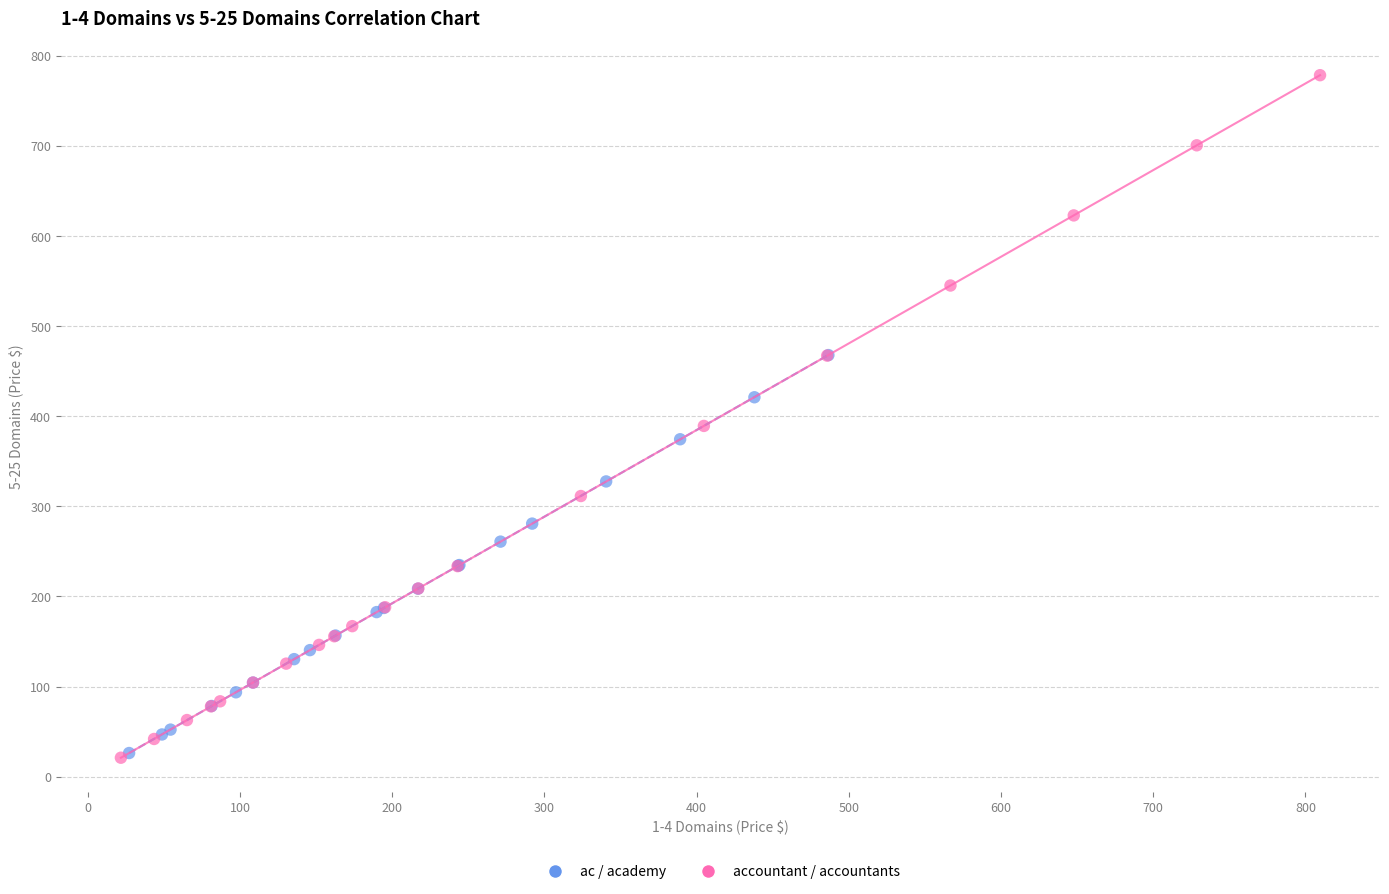

Which series has the widest spread of Y values?

accountant / accountants